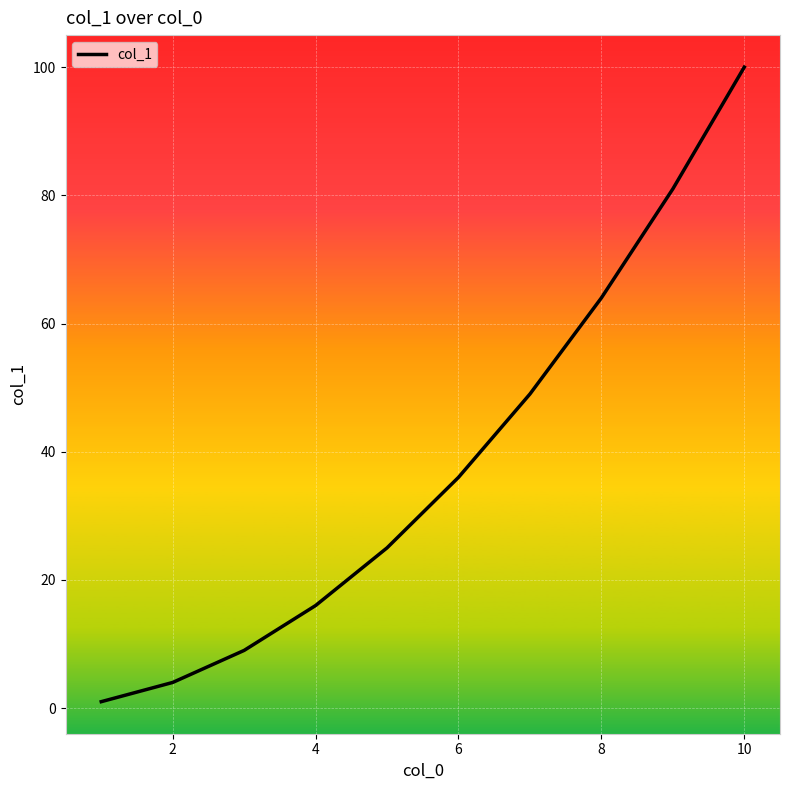

What is the difference between the maximum and minimum values?

99